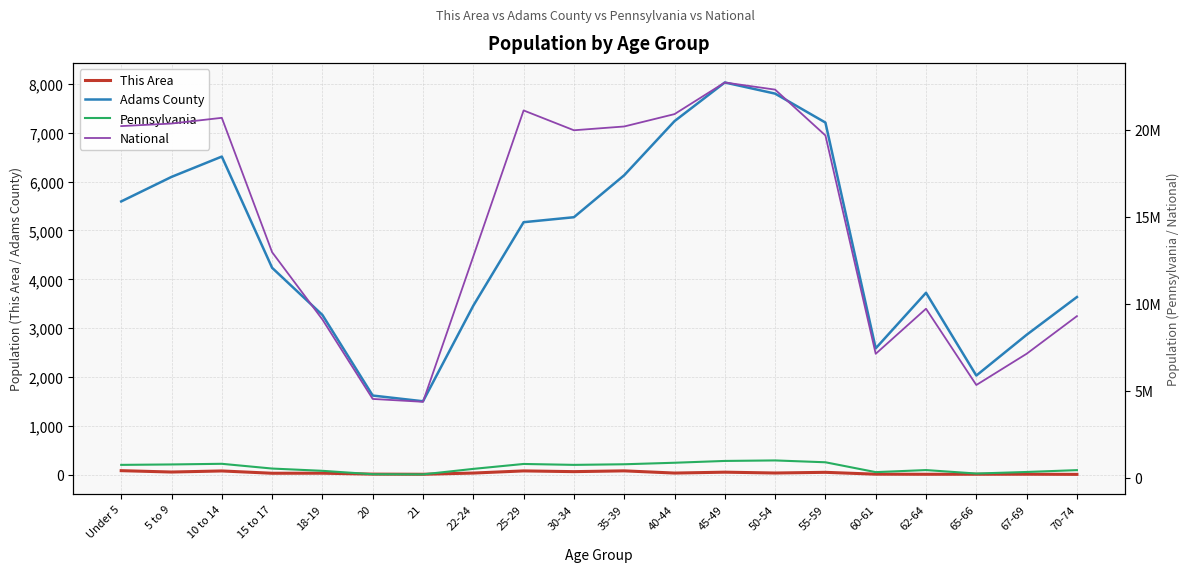

Which series changed the most between Under 5 and 65-66?

National